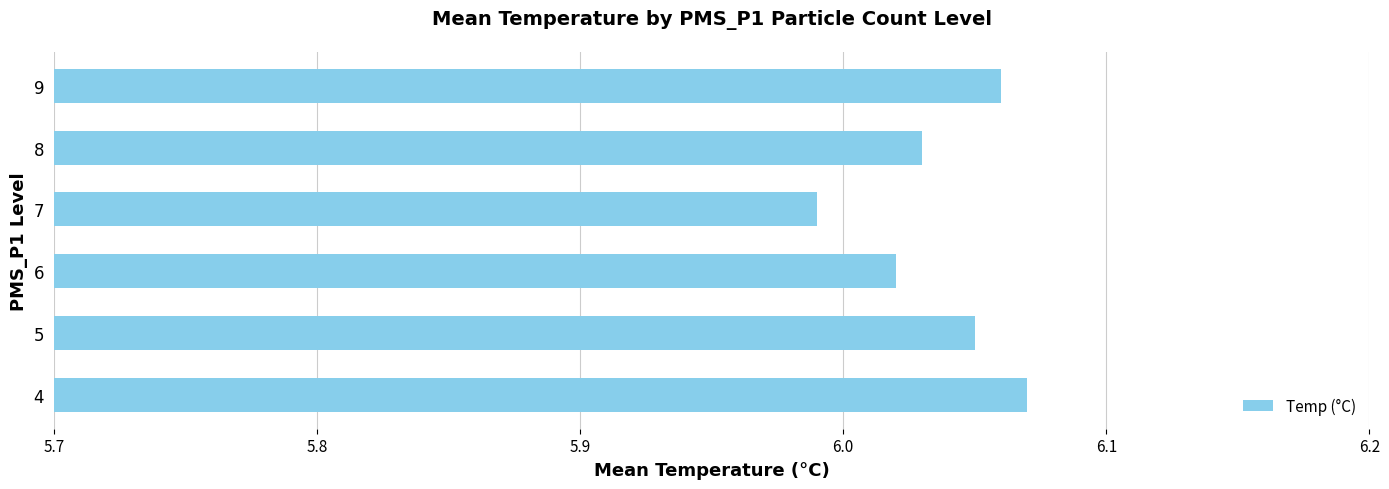

At which category does the chart reach its peak across all series?

4